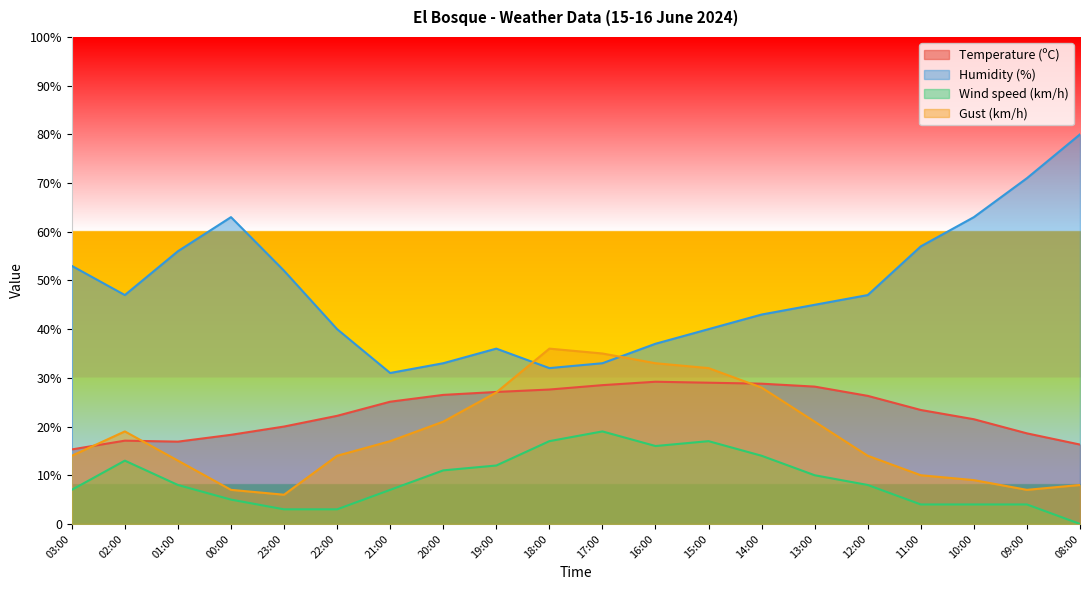

Between 02:00 and 08:00, which series saw the biggest shift?

Humidity (%)